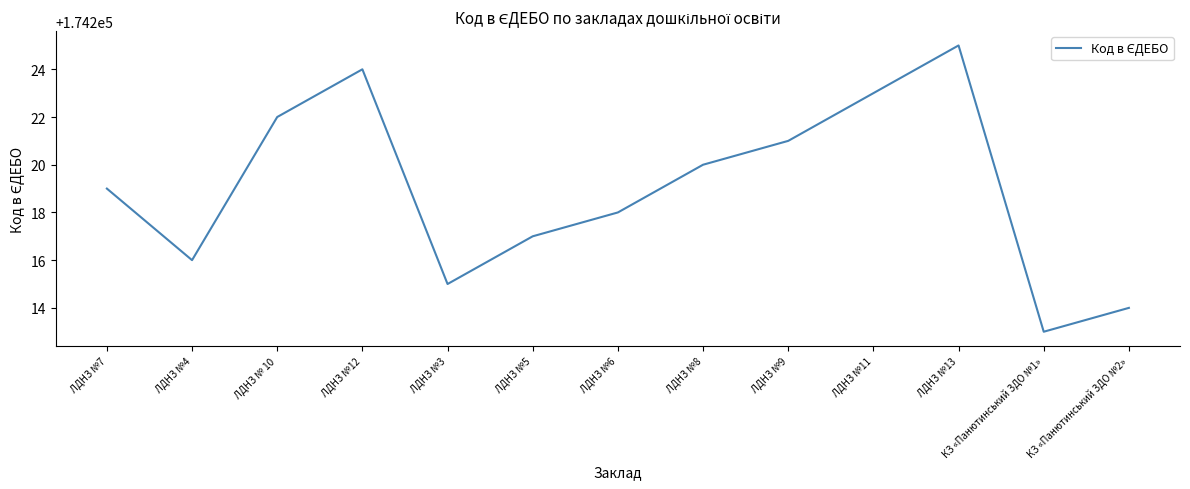

The value at ЛДНЗ №13 is 77116. True or false?

False